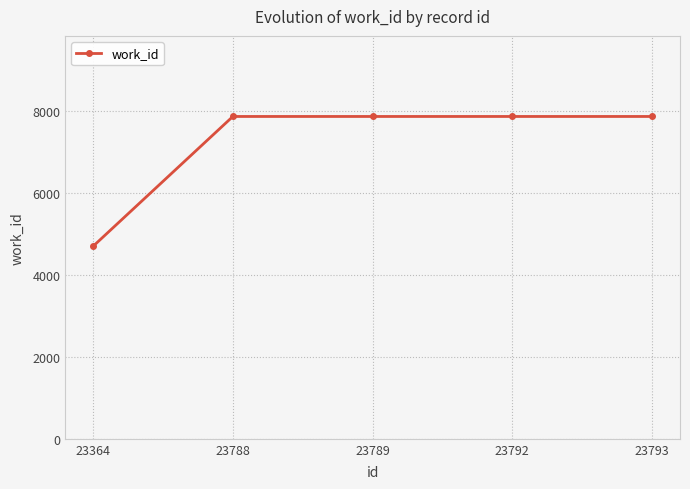

The value at 23788 is 7870. True or false?

True